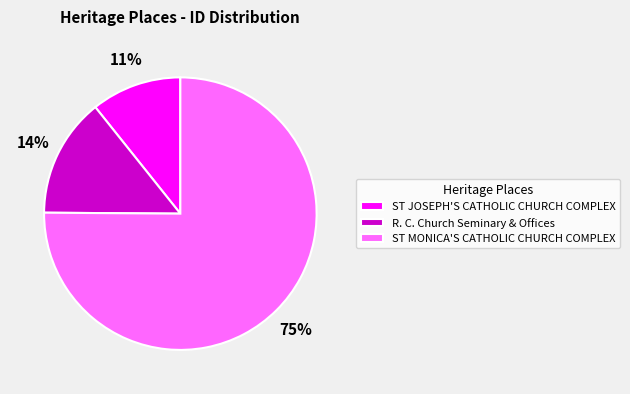

What is the ratio of the value at R. C. Church Seminary & Offices to the value at ST JOSEPH'S CATHOLIC CHURCH COMPLEX?

1.3